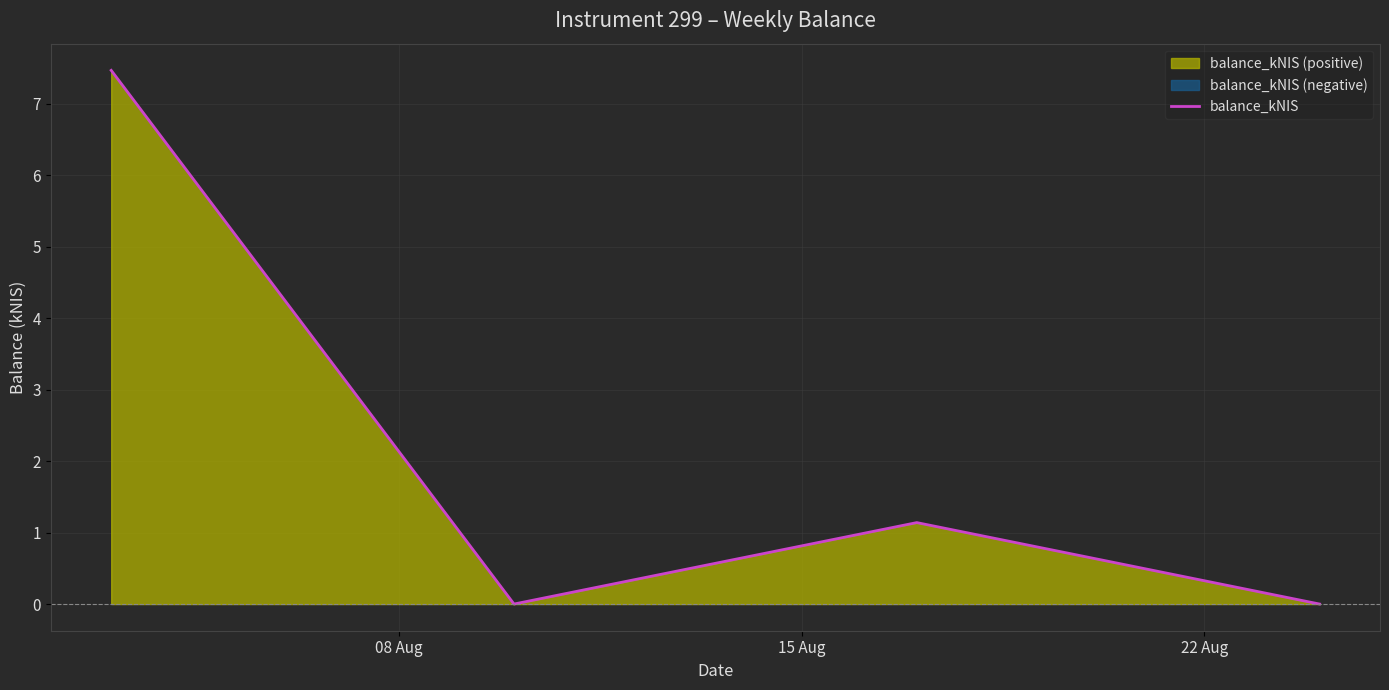

How many interior local peaks does the balance_kNIS series have?

1